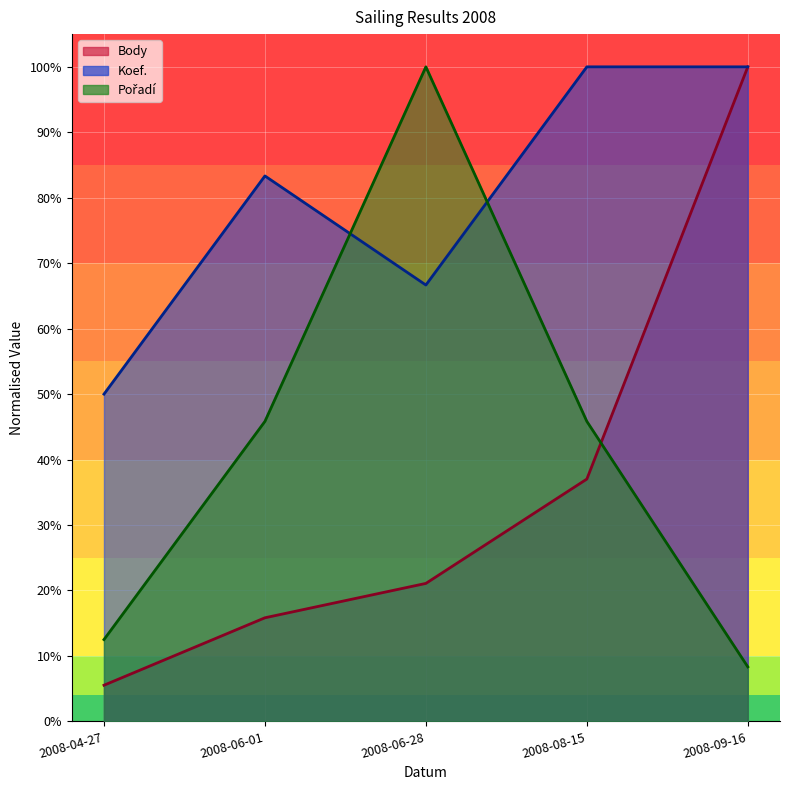

True or false: Pořadí has more than 1 points higher than both neighbors.

False